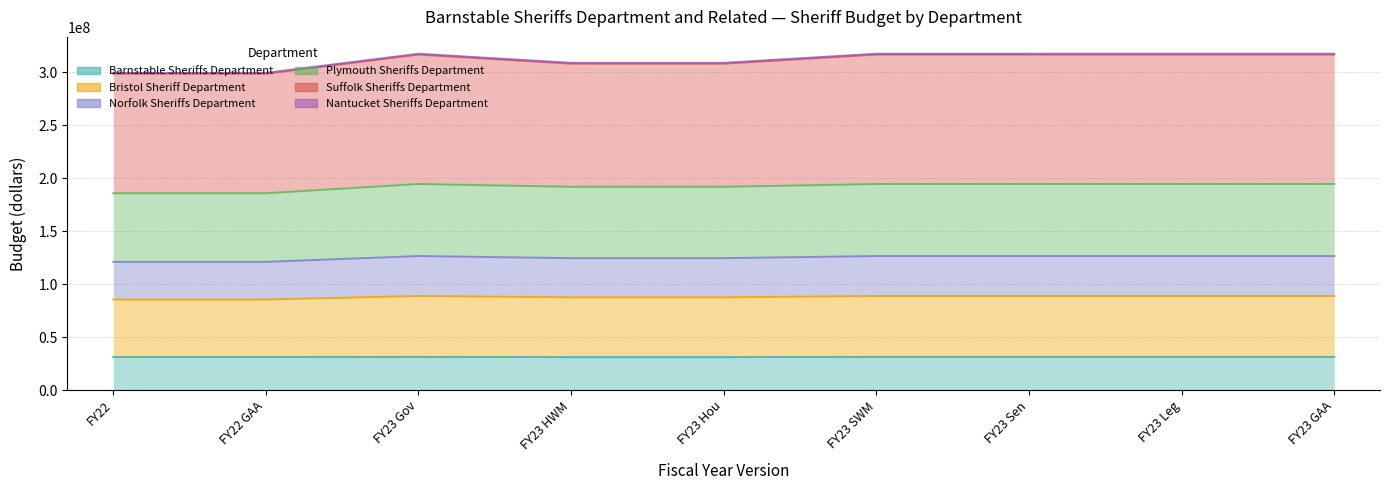

At which category does the chart reach its peak across all series?

FY23 Gov